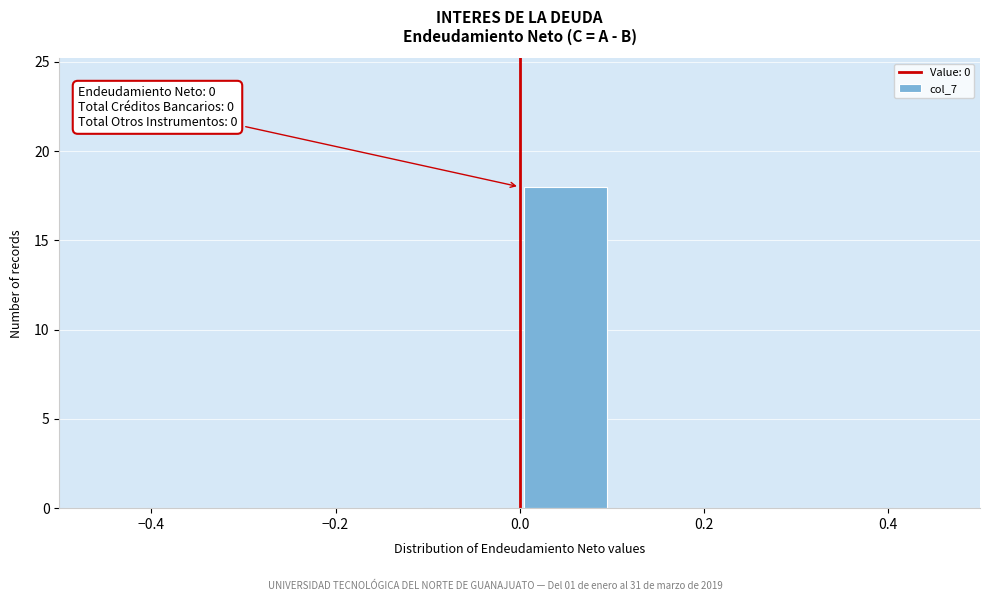

Which range on the x-axis has the tallest bar?

0.0 to 0.1